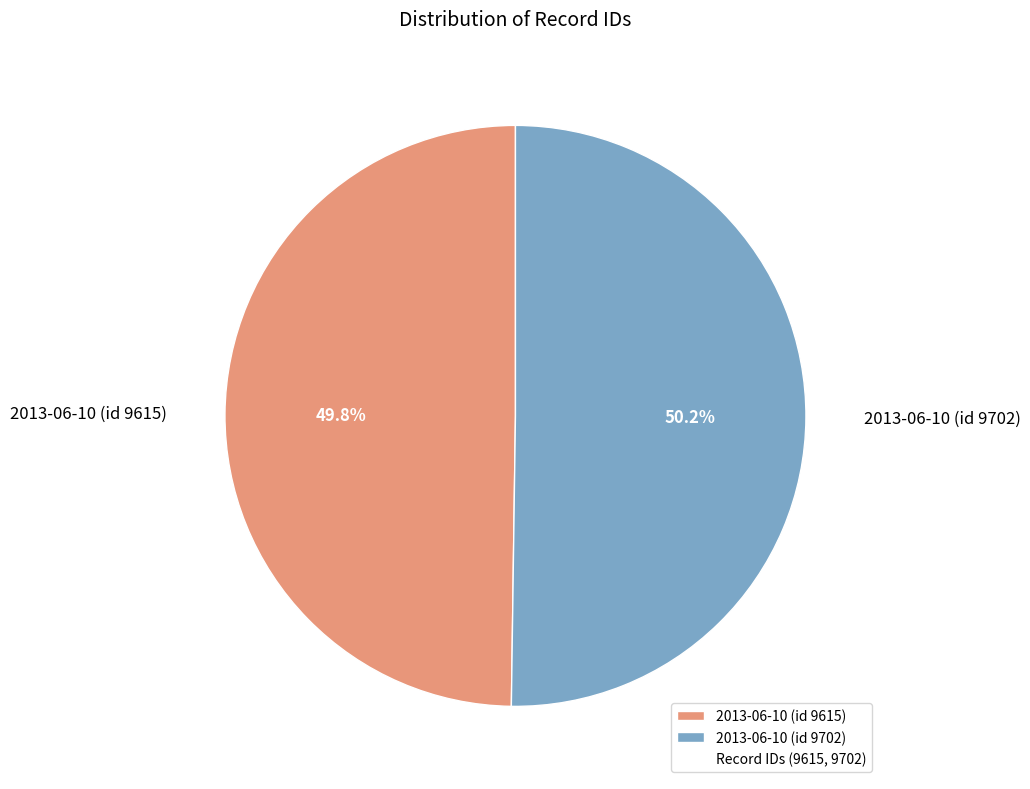

To the nearest percent, what is the combined percentage of 2013-06-10 (id 9702) and 2013-06-10 (id 9615)?

100%